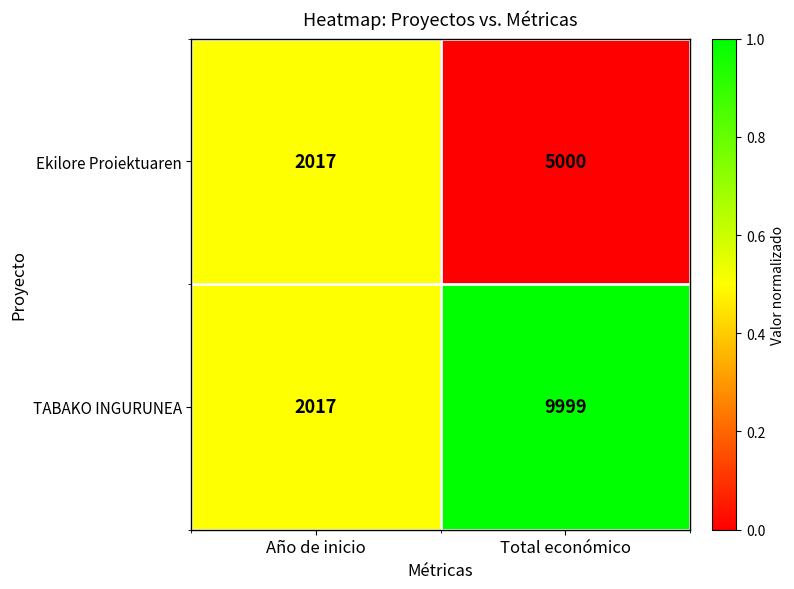

What is the spread (max minus min) of values at Total económico?

4999